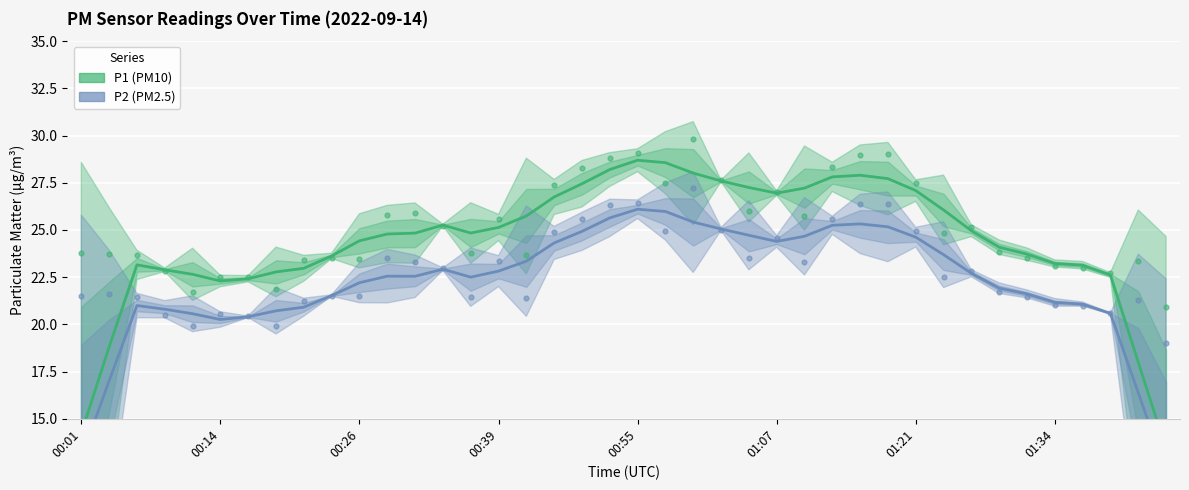

At which category is the sum across all series the highest?

00:55